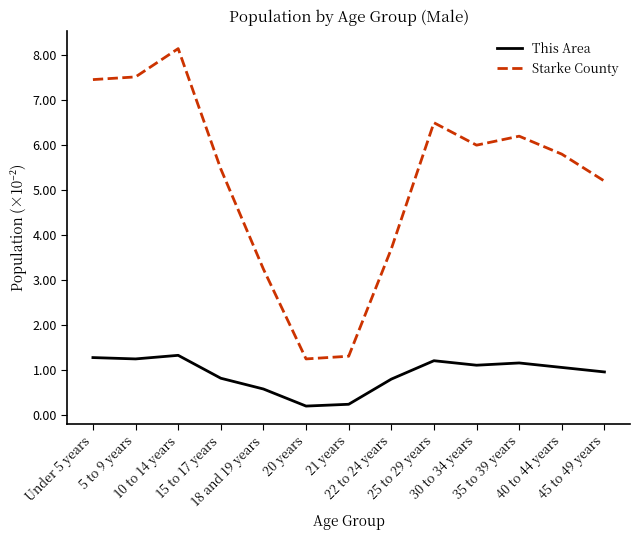

List the series in order of their overall mean, lowest first.

This Area, Starke County